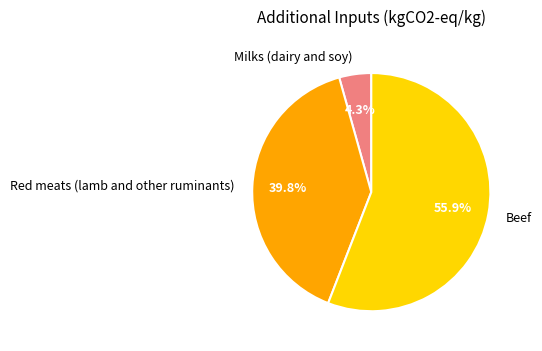

How many segments does this pie chart have?

3